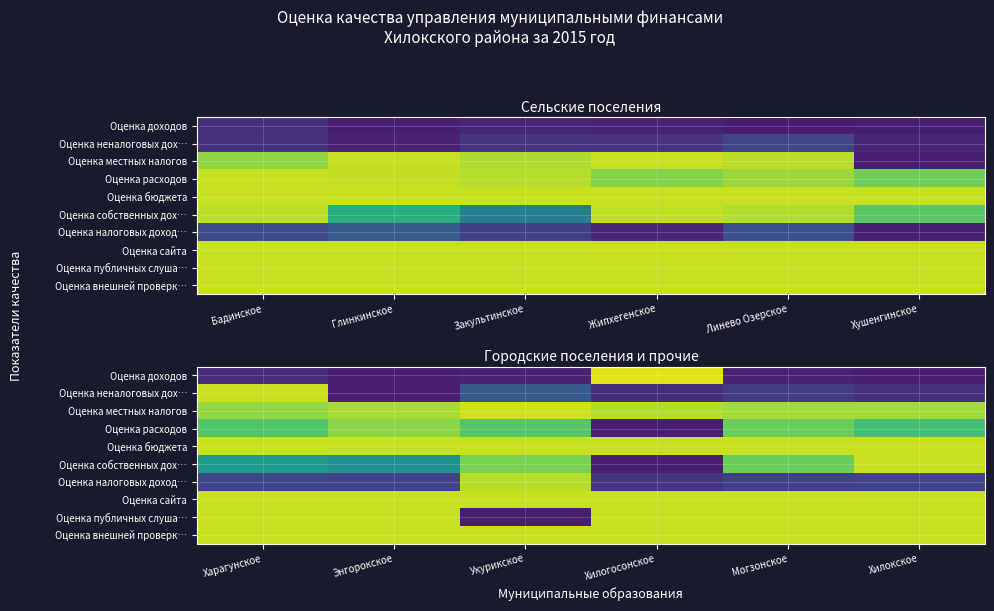

What is the difference between the Оценка собственных дох… values at Харагунское and Энгорокское?

0.1